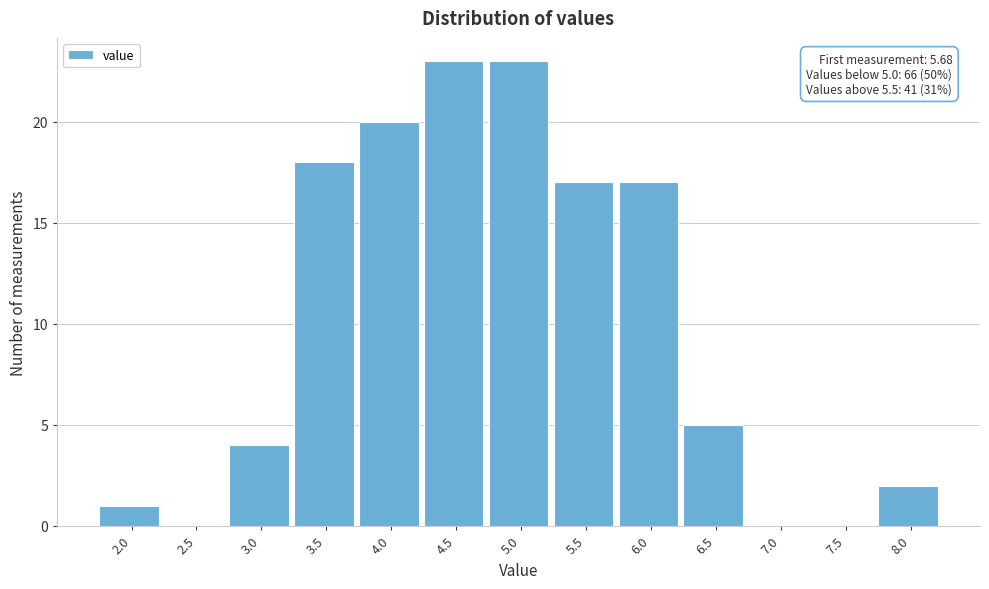

Reading left to right, transcribe all the data shown in this chart.

2.0=1	2.5=0	3.0=4	3.5=18	4.0=20	4.5=23	5.0=23	5.5=17	6.0=17	6.5=5	7.0=0	7.5=0	8.0=2